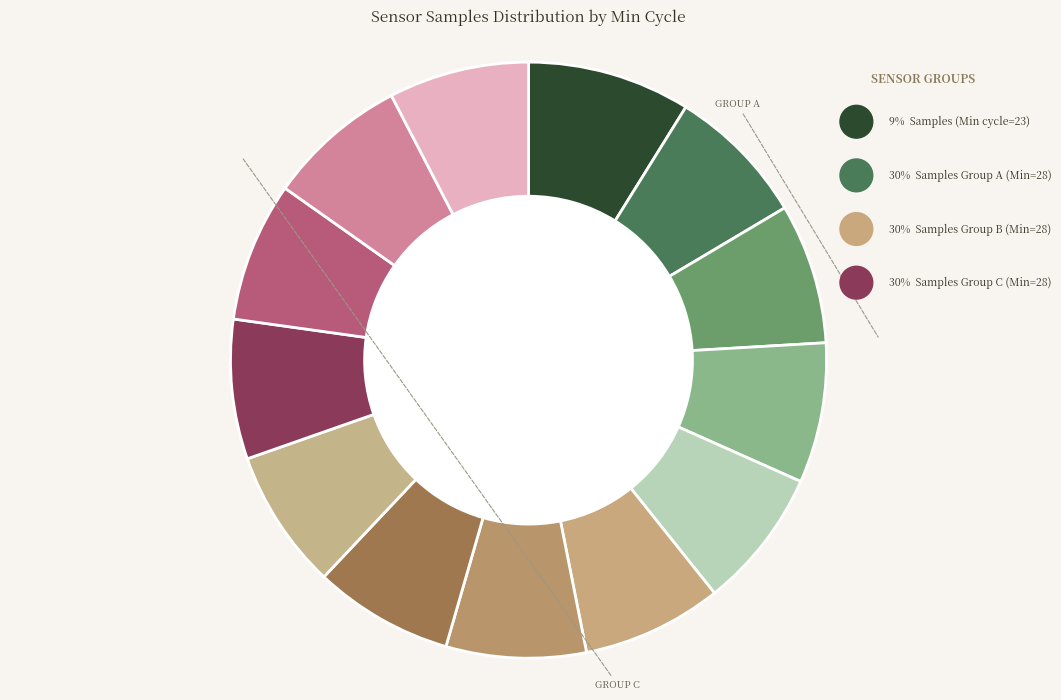

Is there a majority slice in this chart?

No